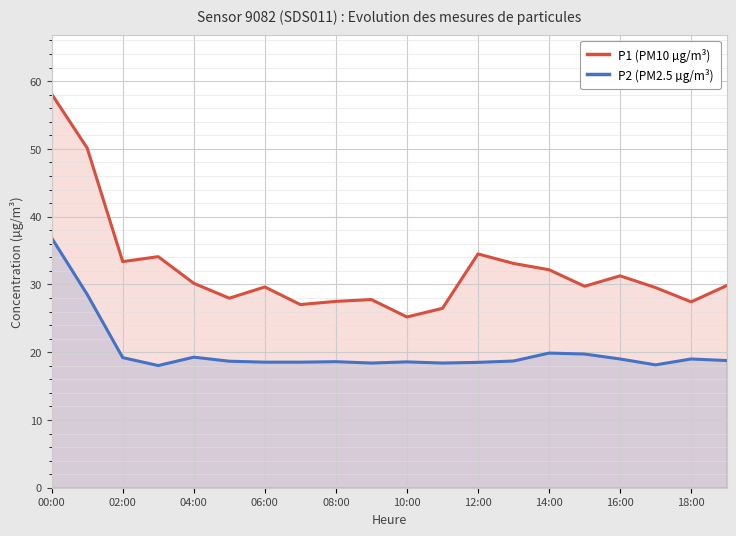

How many categories are shown in the chart?

20